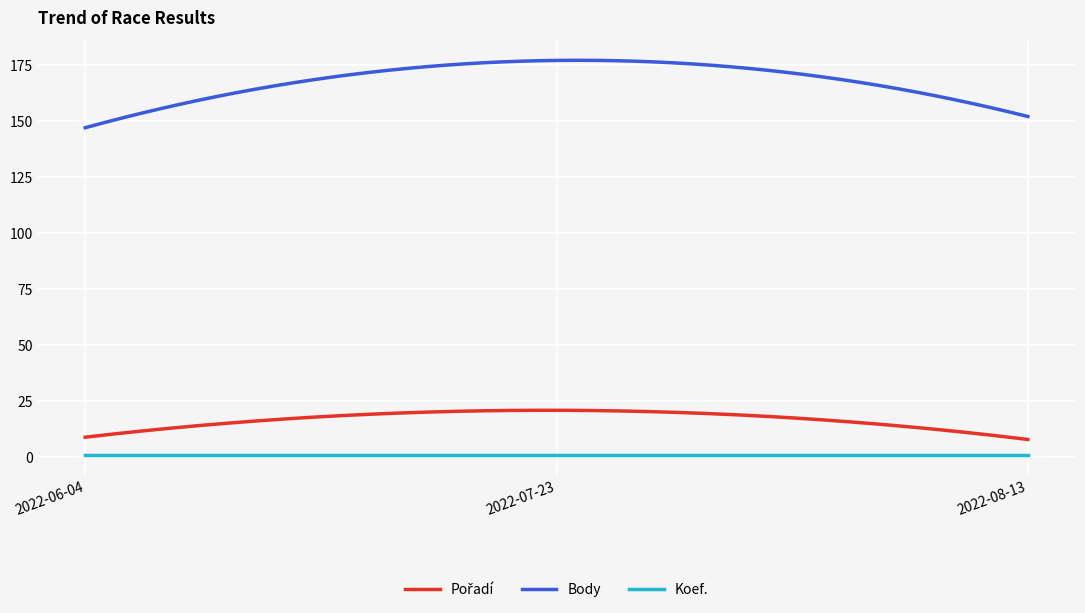

Does the chart have visible grid lines?

Yes